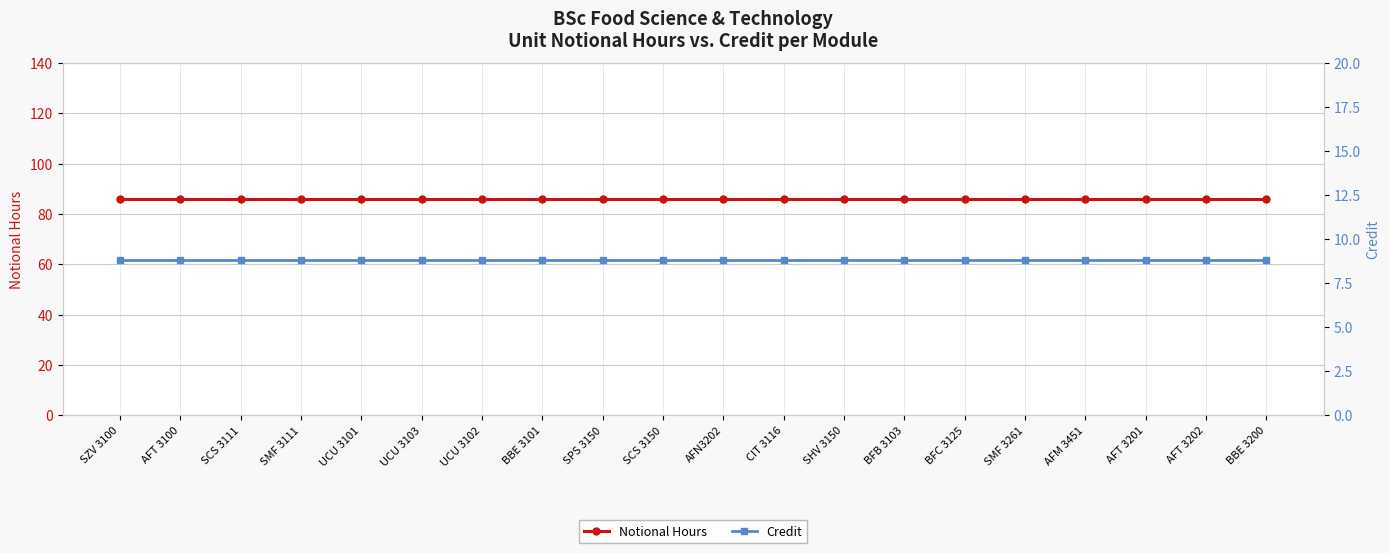

The Notional Hours series shows 125.2 at BBE 3200. True or false?

False